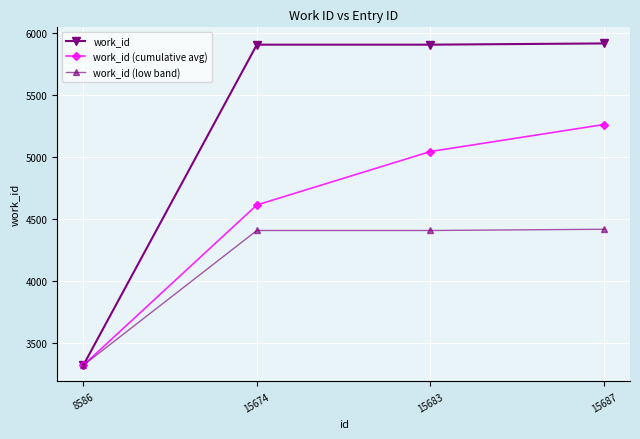

At which category is the sum across all series the highest?

15687